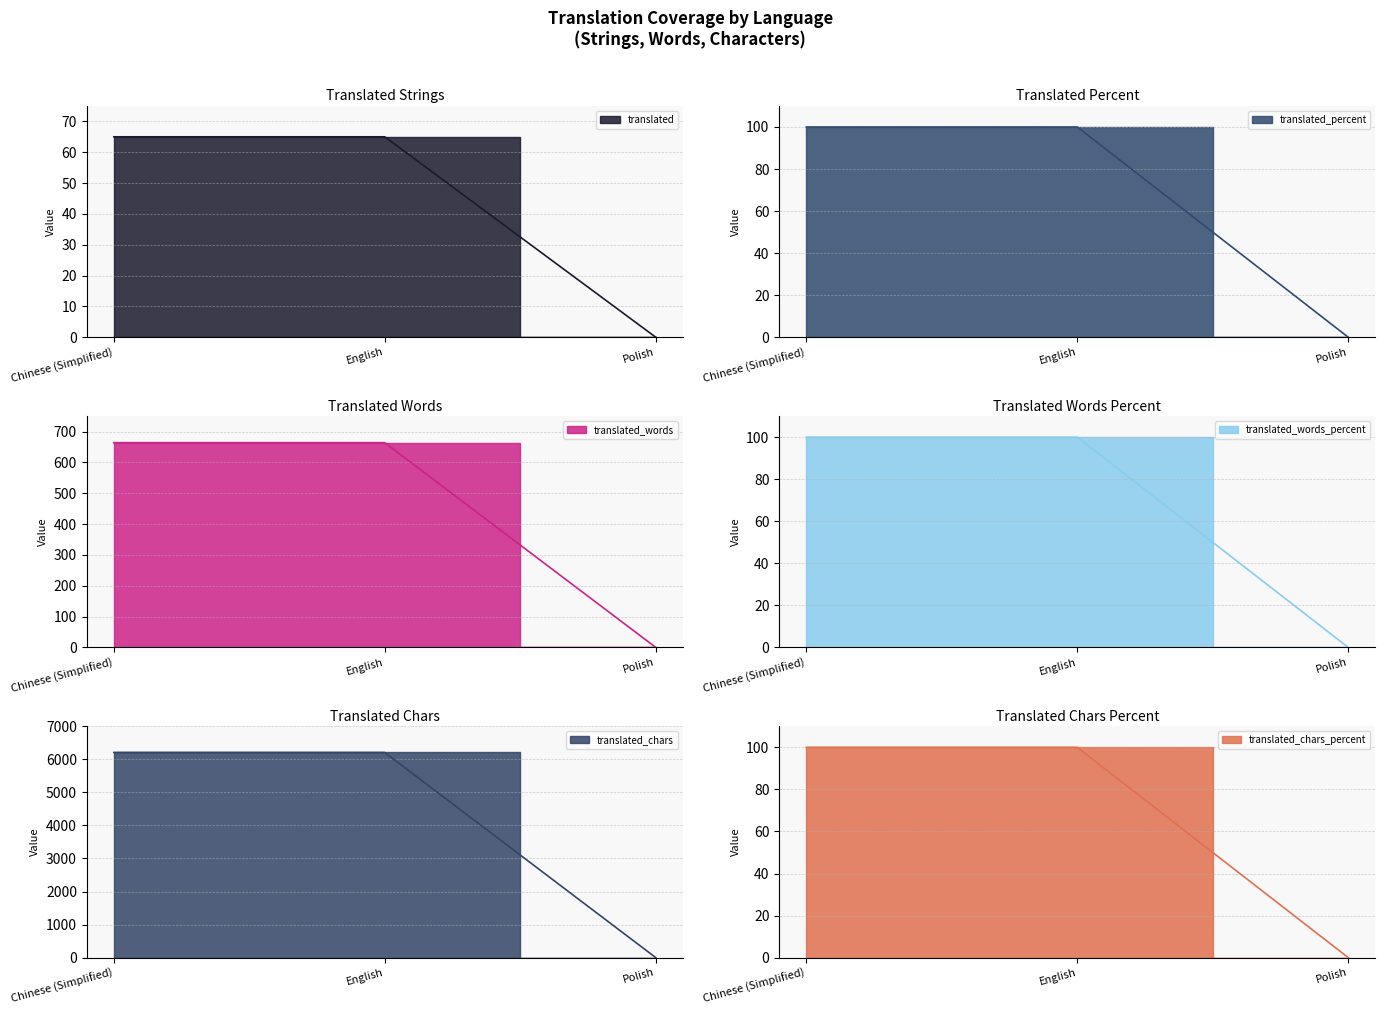

What is the sum of all translated values?

130